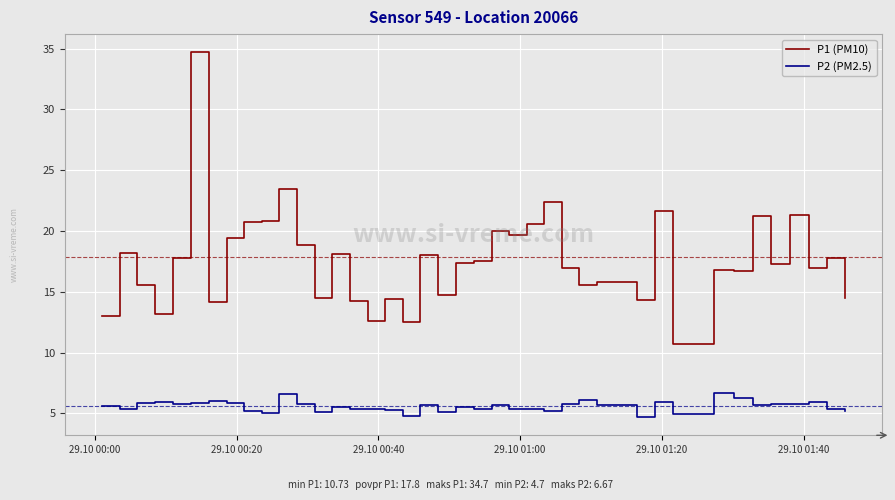

Rank the series by their maximum value, from highest to lowest.

P1 (PM10), P2 (PM2.5)